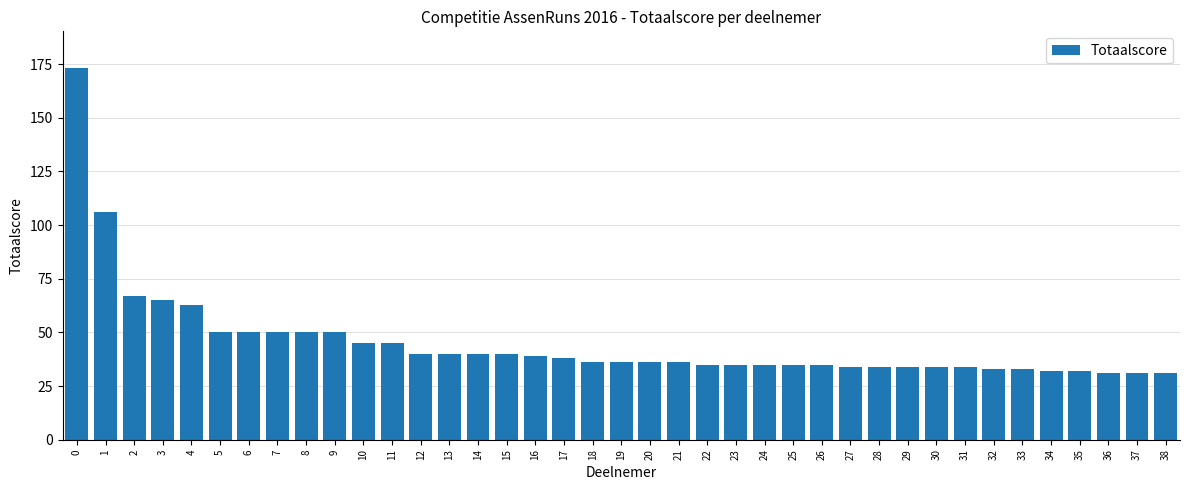

Which has a higher value, 13 or 25?

13